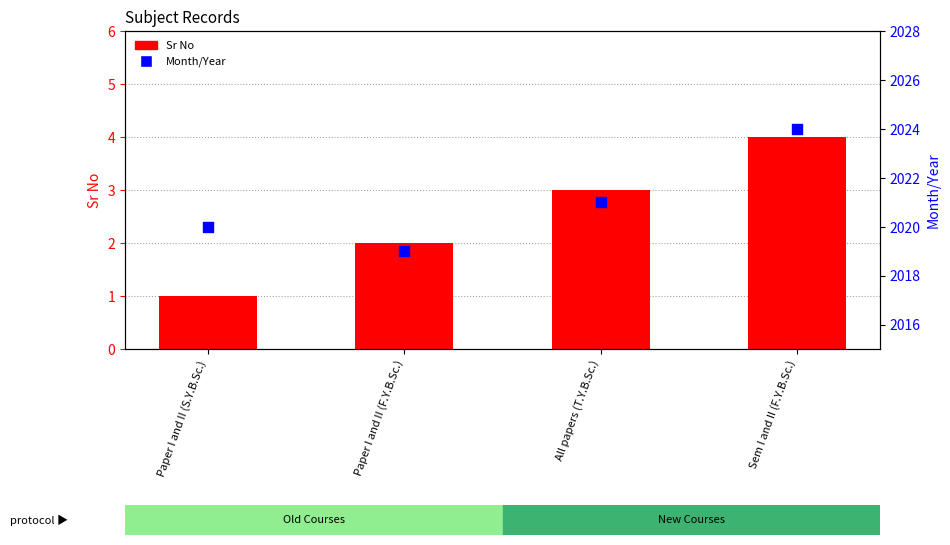

Which series has the largest total across all categories?

Month/Year